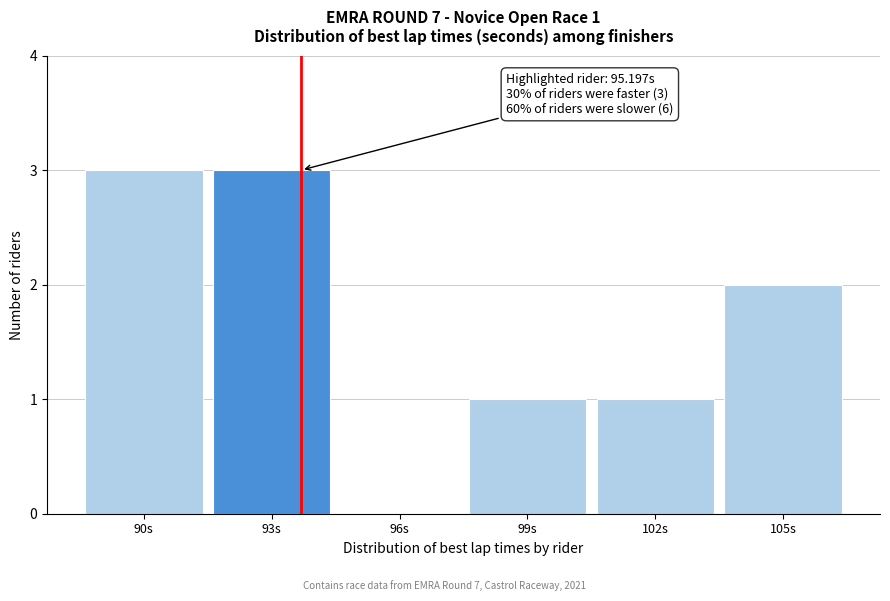

Reading right to left, extract all data points from this chart.

105s=2	102s=1	99s=1	96s=0	93s=3	90s=3